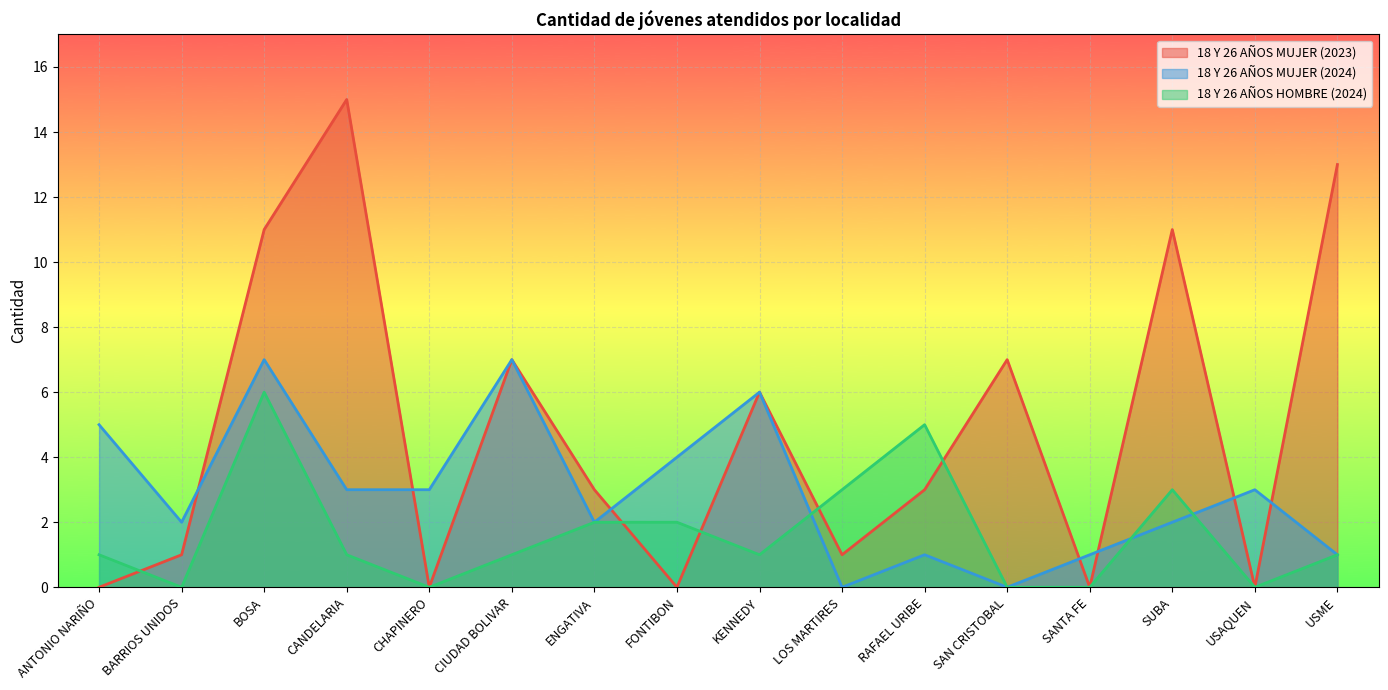

What is the label of the 11th point from the right?

CIUDAD BOLIVAR